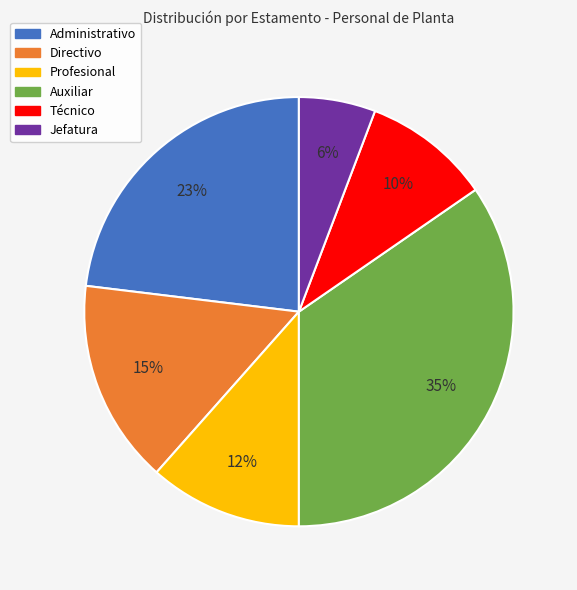

Which category has the biggest portion of the pie?

Auxiliar